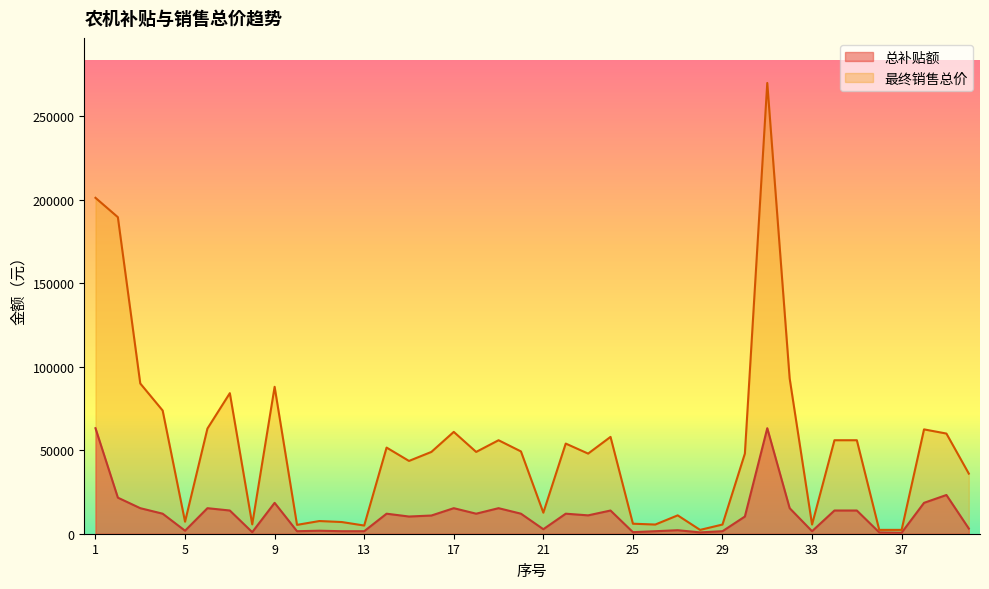

List the series in order of their peak value, highest first.

最终销售总价, 总补贴额